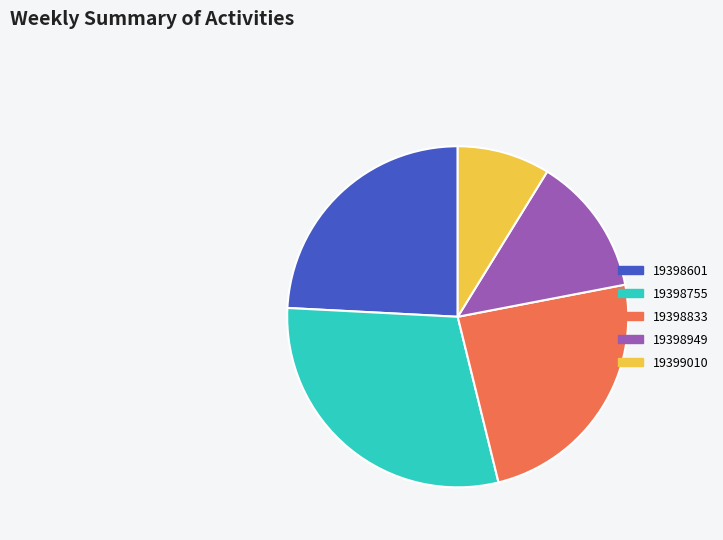

Is it true that 19398833 is 35% of the pie?

False